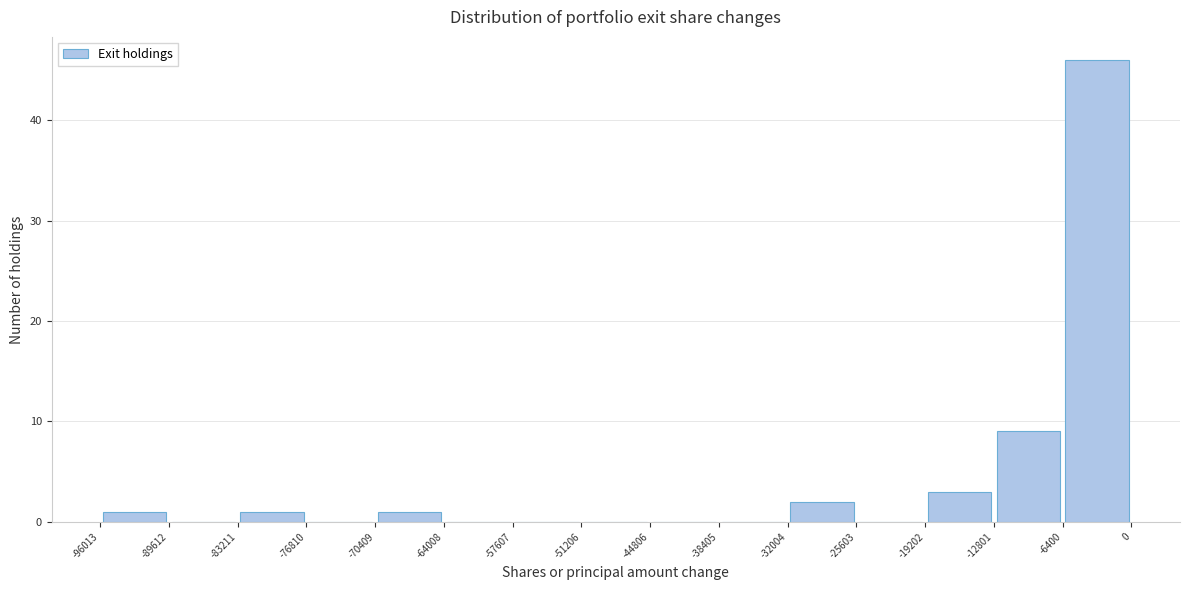

Reading left to right, transcribe this chart: for each bar, give the range it covers on the x-axis and its height. The values are not printed on the chart, so give them approximately, as read against the axis.

-96013 to -89612: 1
-89612 to -83211: 0
-83211 to -76810: 1
-76810 to -70409: 0
-70409 to -64008: 1
-64008 to -57607: 0
-57607 to -51206: 0
-51206 to -44806: 0
-44806 to -38405: 0
-38405 to -32004: 0
-32004 to -25603: 2
-25603 to -19202: 0
-19202 to -12801: 3
-12801 to -6400: 9
-6400 to 0: 46